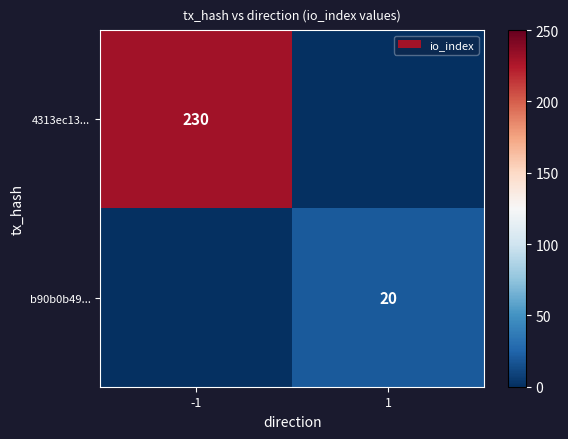

The value of 4313ec13... at -1 is 324. True or false?

False